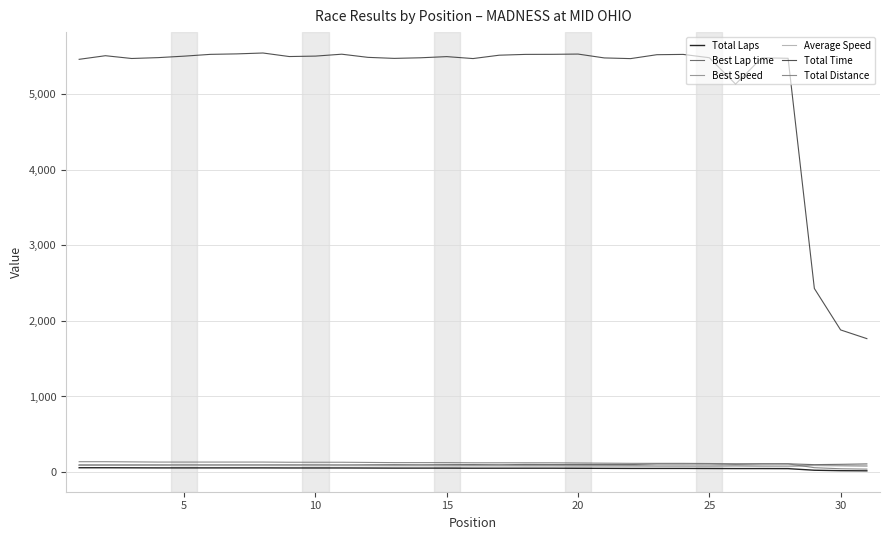

How many lines are shown in the chart?

6